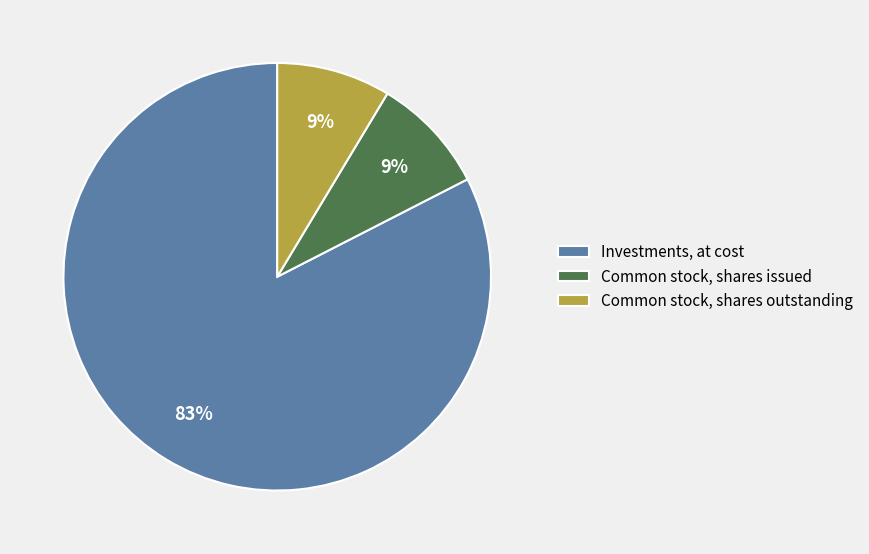

The Common stock, shares outstanding slice represents 20% of the pie. True or false?

False